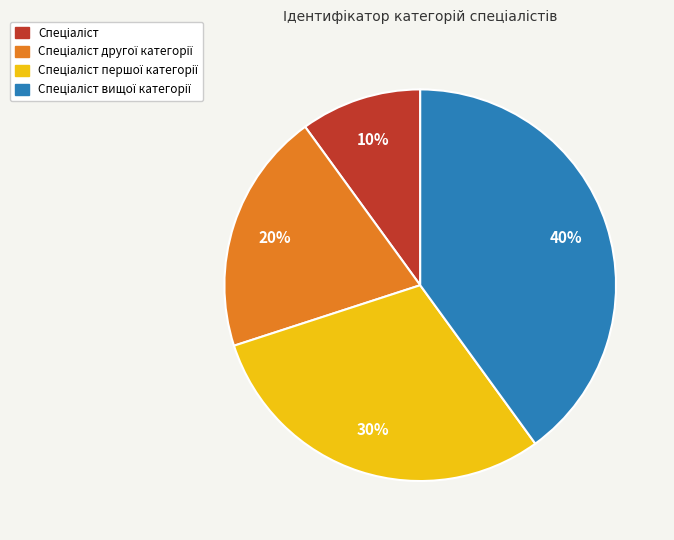

Is there a majority slice in this chart?

No